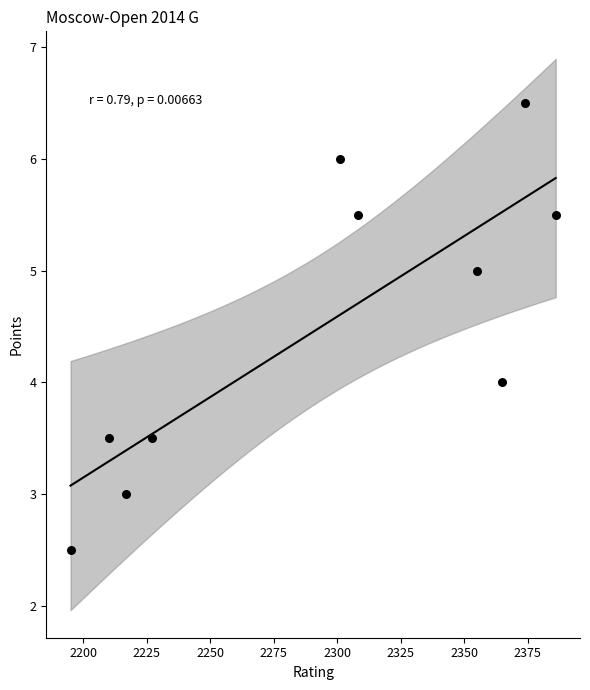

What is the range of X values (max minus min)?

191.0